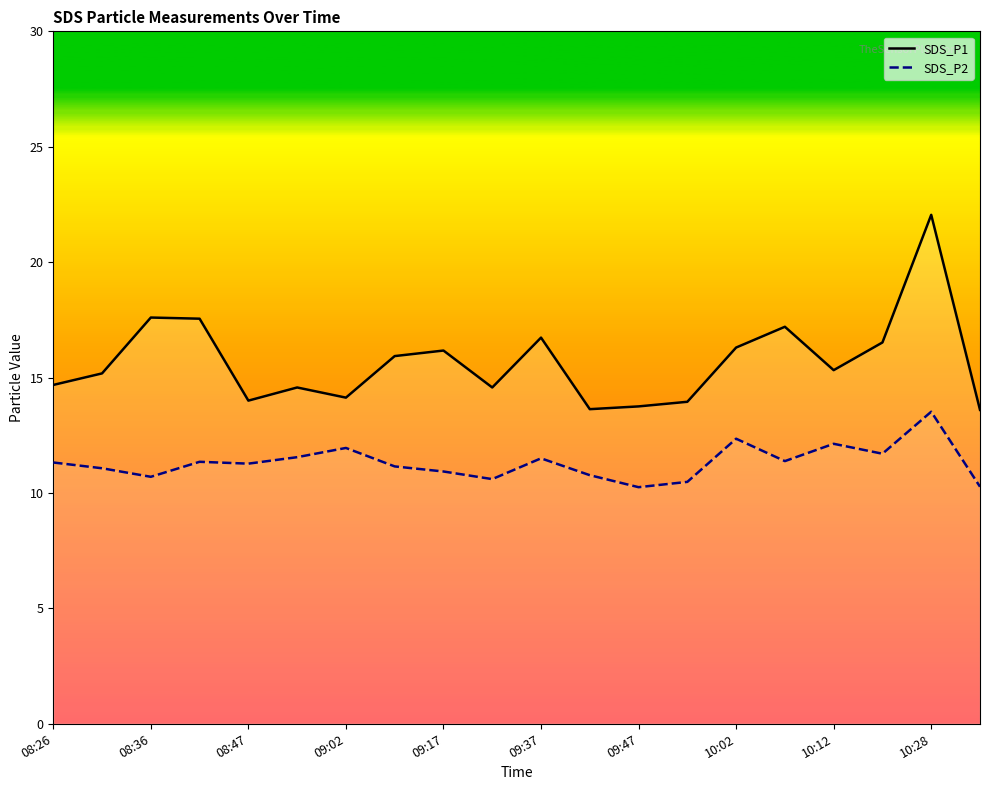

Which series has the largest total across all categories?

SDS_P1